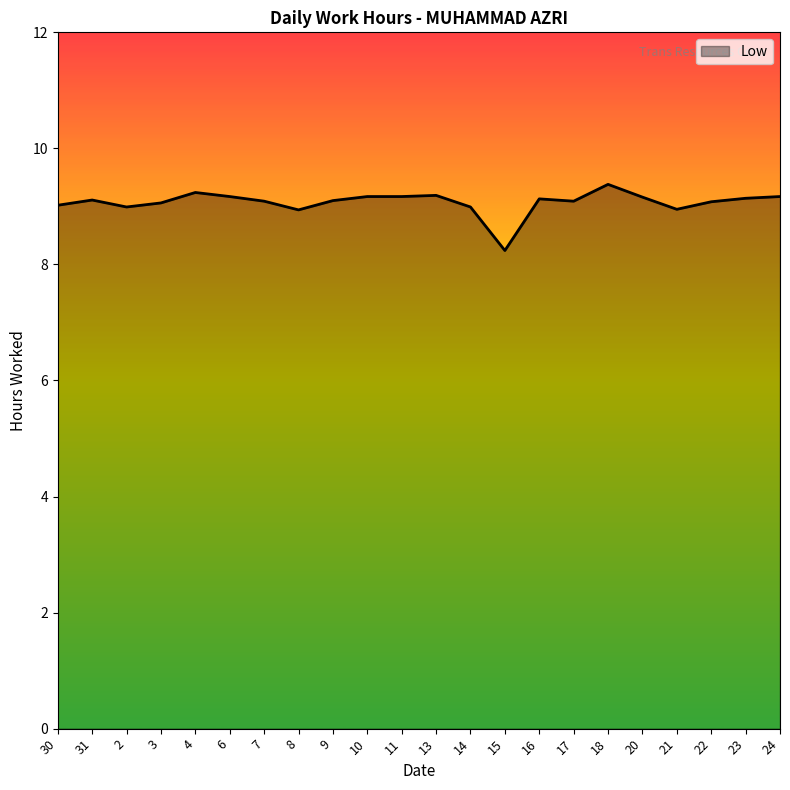

Which has a higher value, 8 or 24?

24